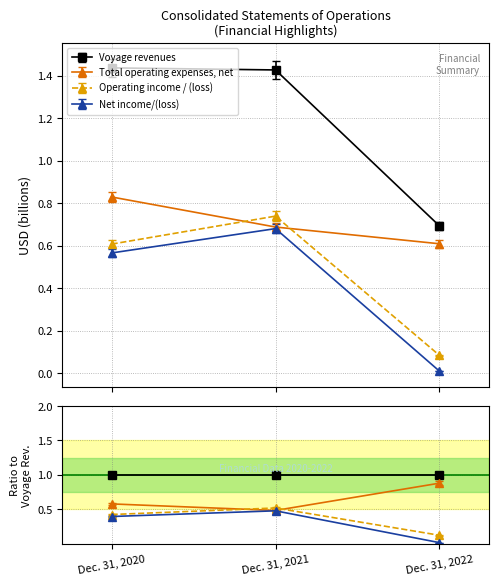

Between Dec. 31, 2022 and Dec. 31, 2021, which is larger?

Dec. 31, 2021